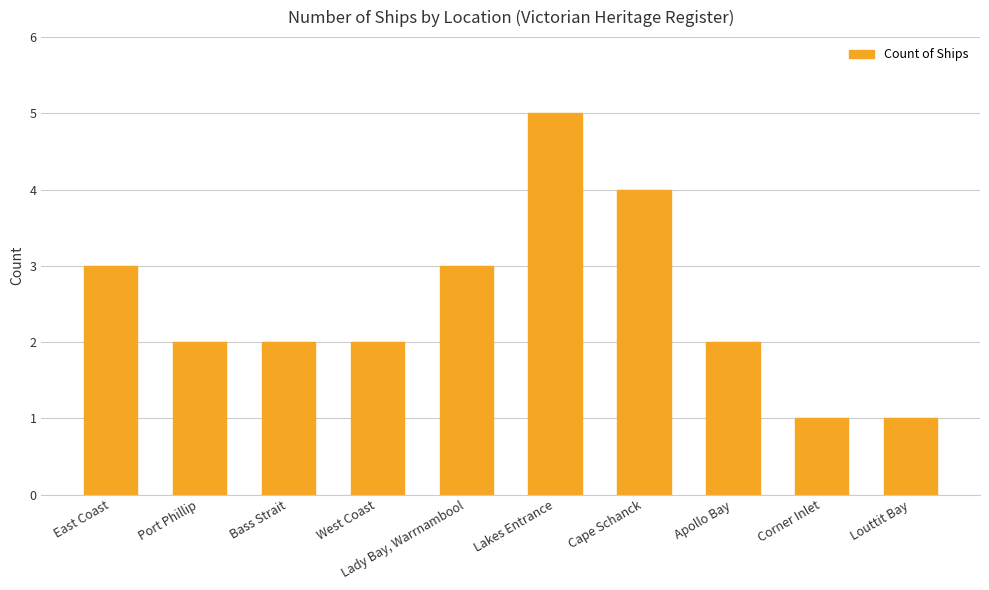

What is the ratio of the value at Lady Bay, Warrnambool to the value at Bass Strait?

1.5